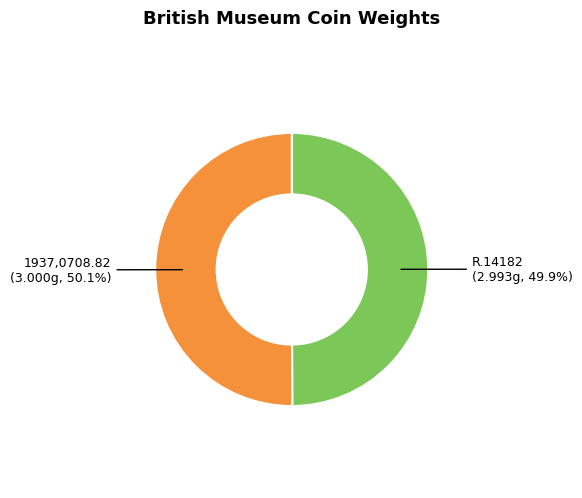

Does any single category account for the majority?

Yes